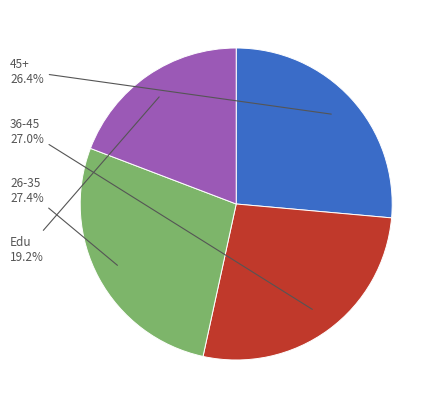

How many slices are in this pie chart?

4